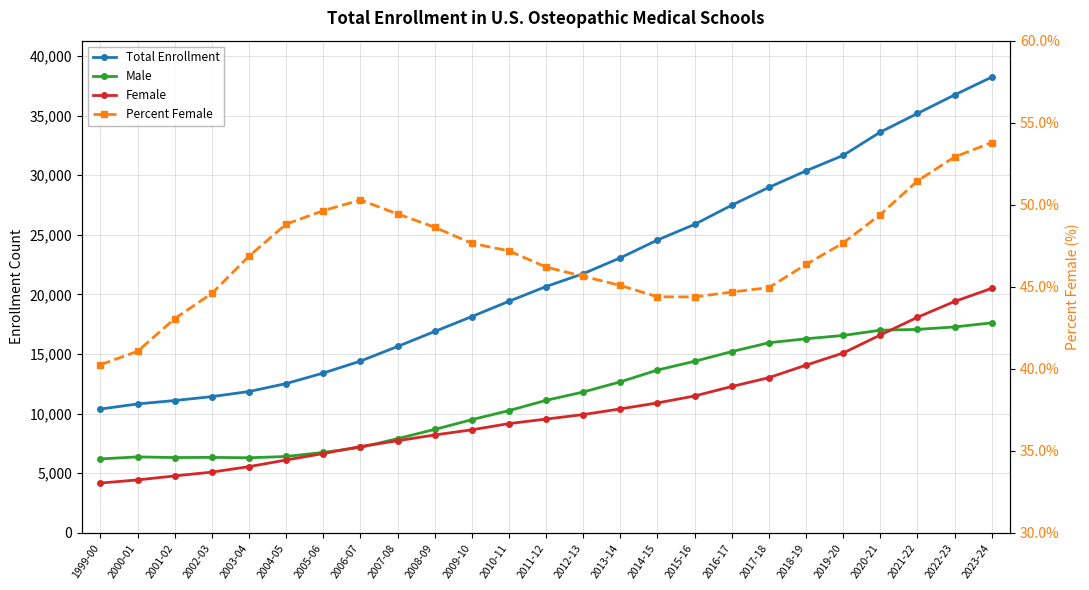

At which label does Percent Female reach its peak?

2023-24